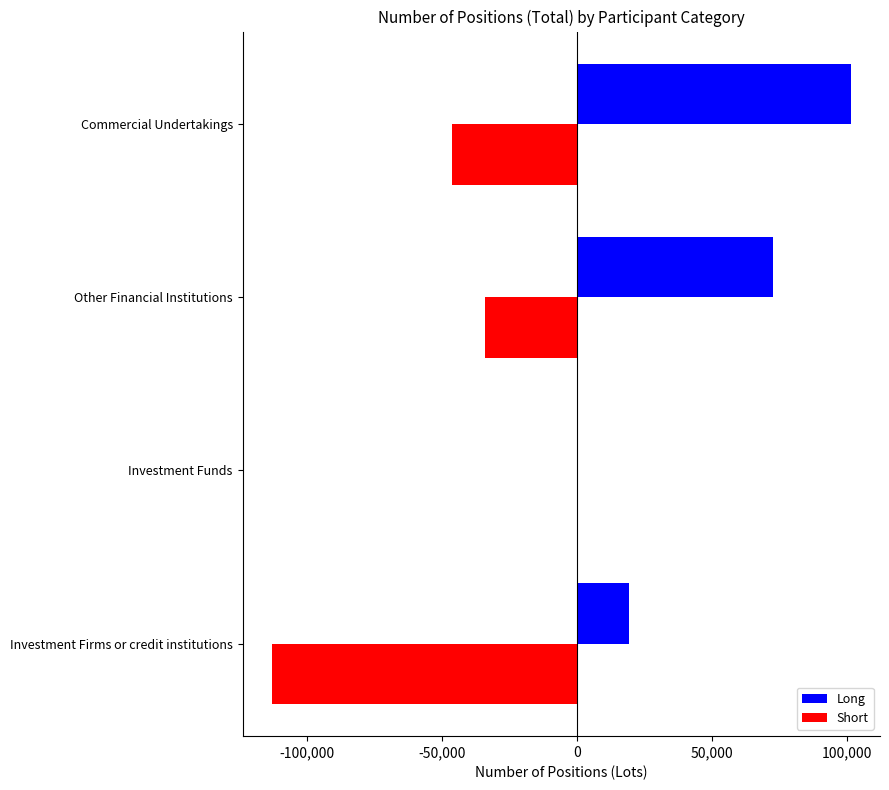

What are all the series names shown in the legend?

Long, Short